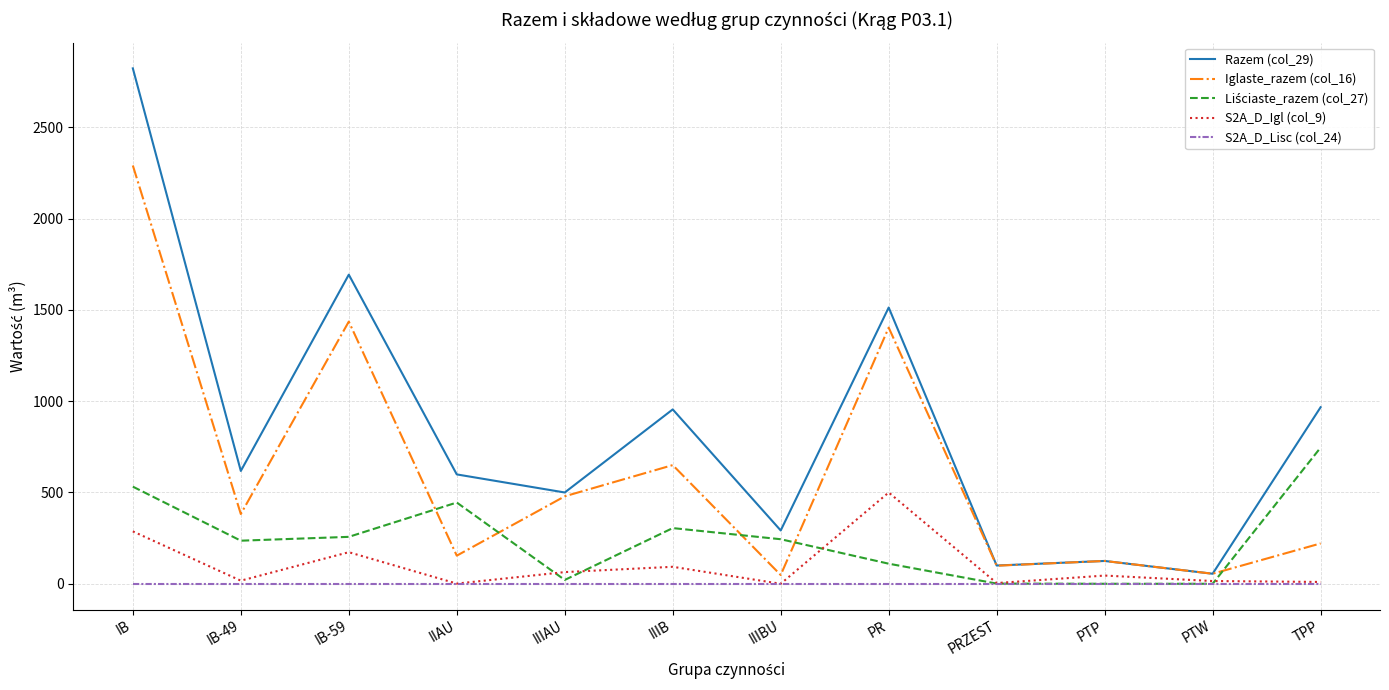

At which label does Iglaste_razem (col_16) reach its peak?

IB